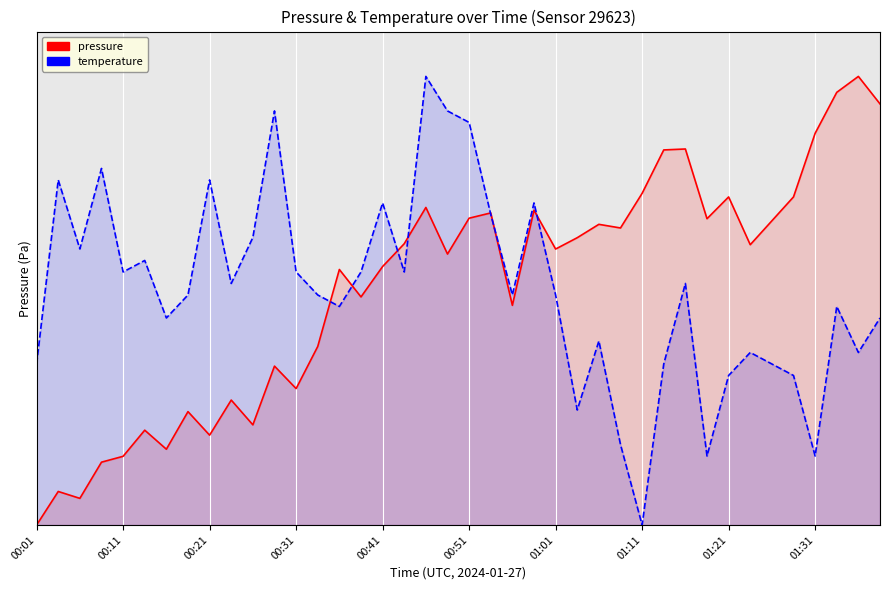

What is the difference between the maximum and minimum values in the temperature series?

66.4